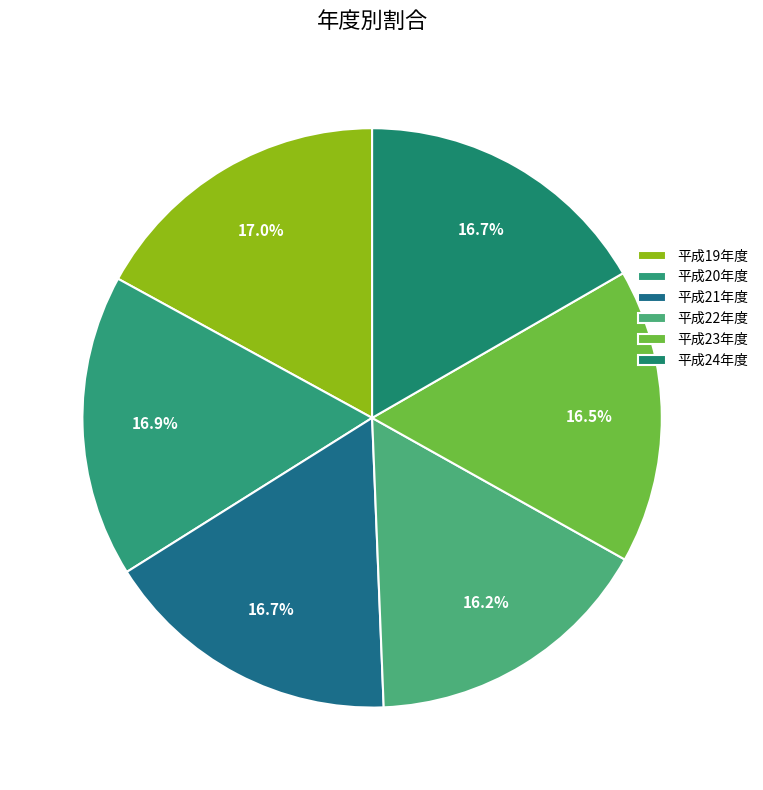

To the nearest percent, what is the combined percentage of 平成20年度 and 平成22年度?

33%